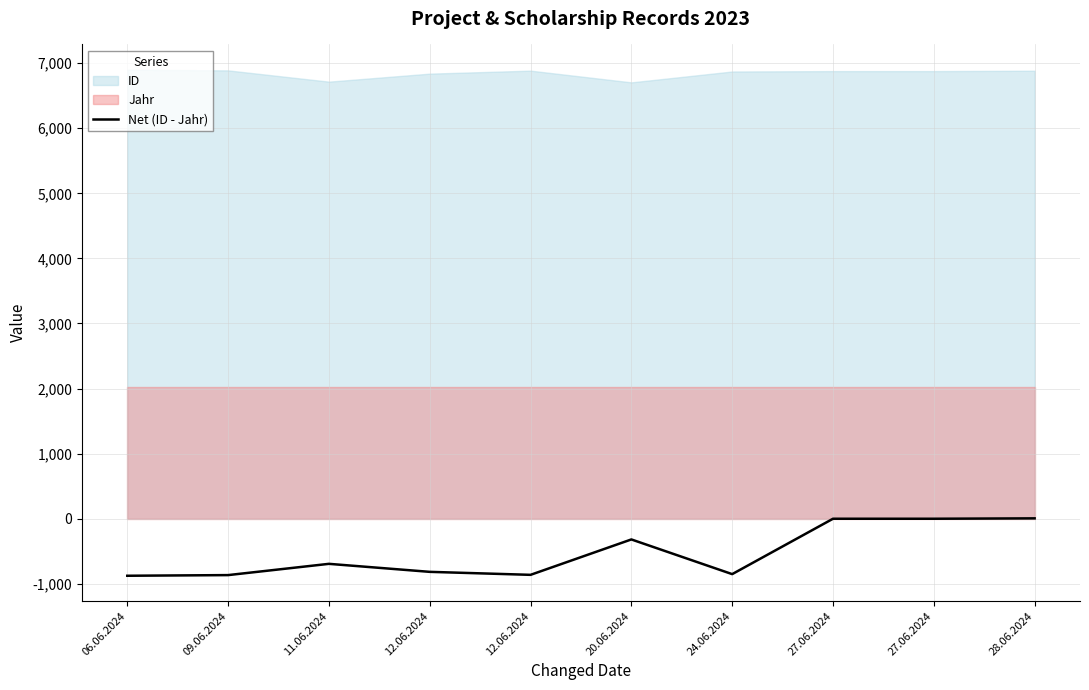

Read the value at 06.06.2024.

-876